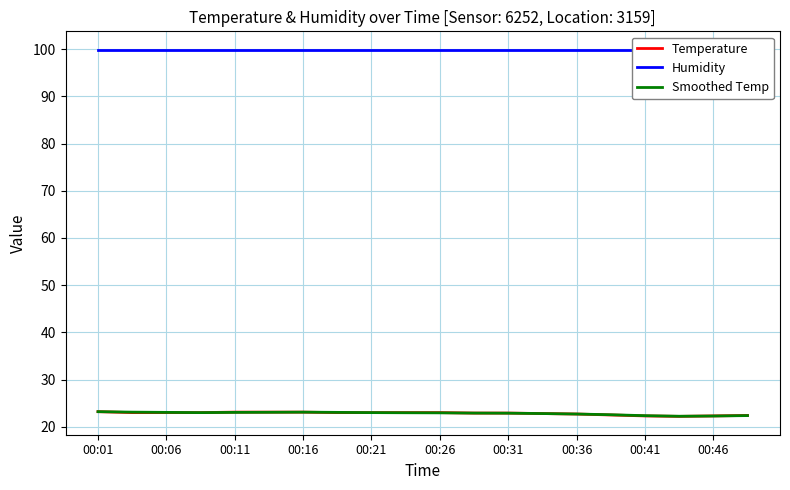

The Smoothed Temp series shows 15.1 at 00:26. True or false?

False